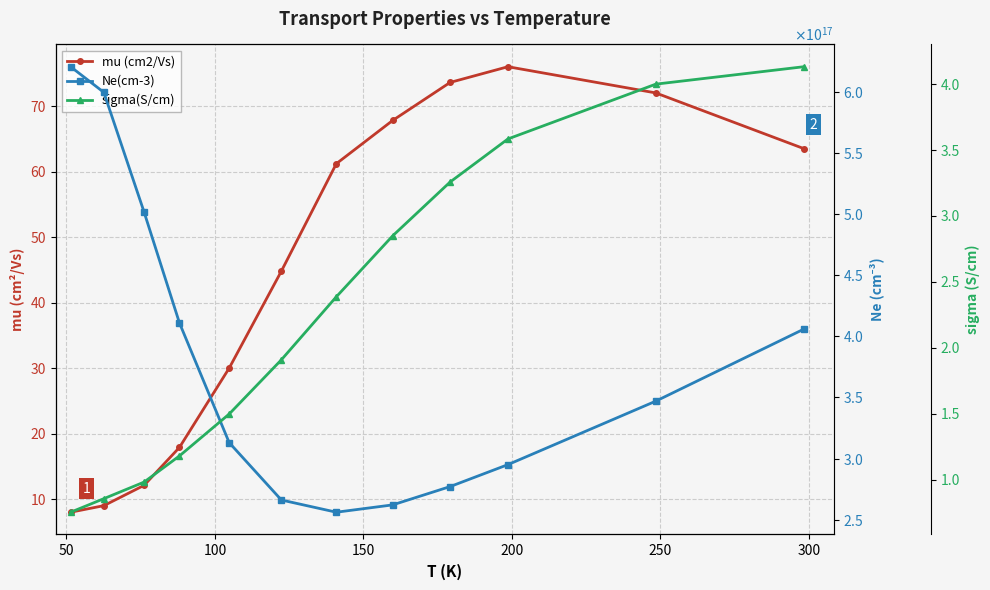

List the series in order of their peak value, lowest first.

sigma(S/cm), mu (cm2/Vs), Ne(cm-3)